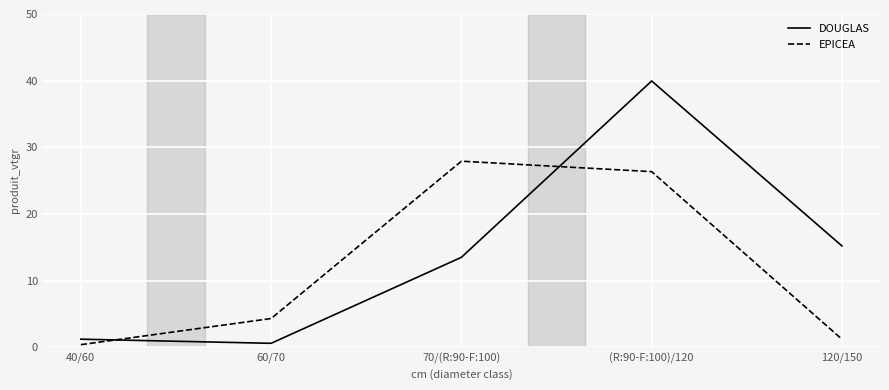

At which category is the sum across all series the highest?

(R:90-F:100)/120